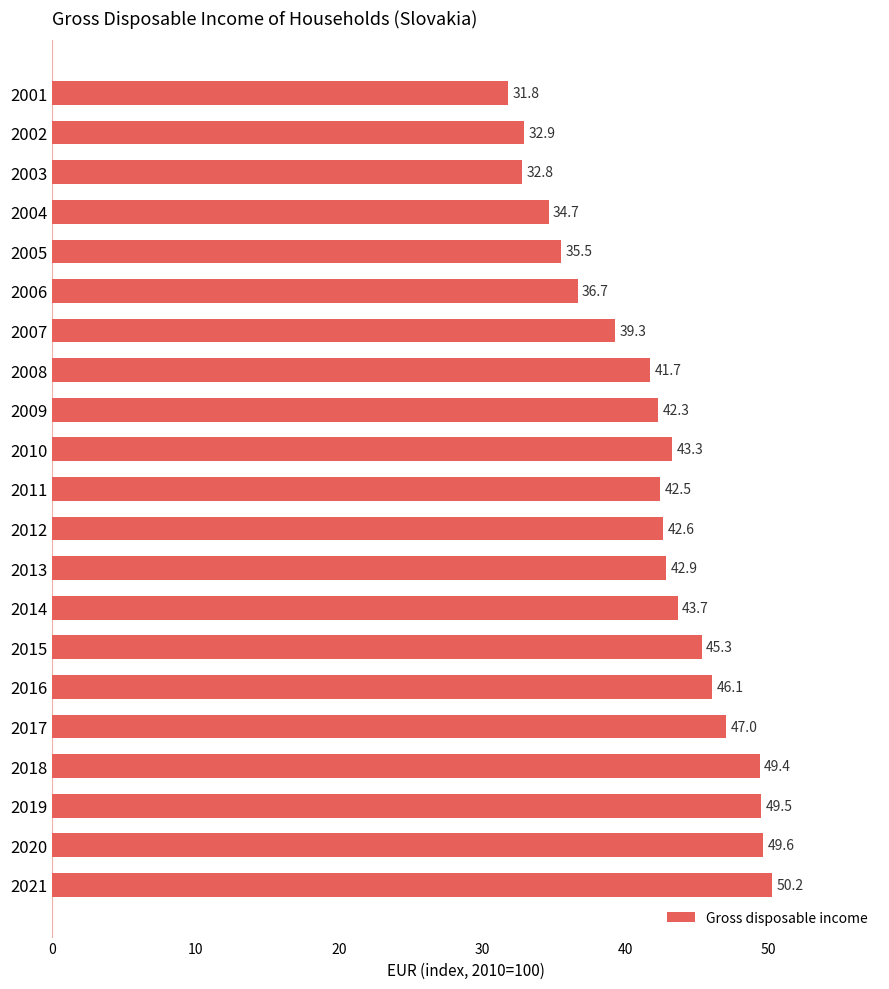

Are the bars grouped side by side (vs. stacked)?

No